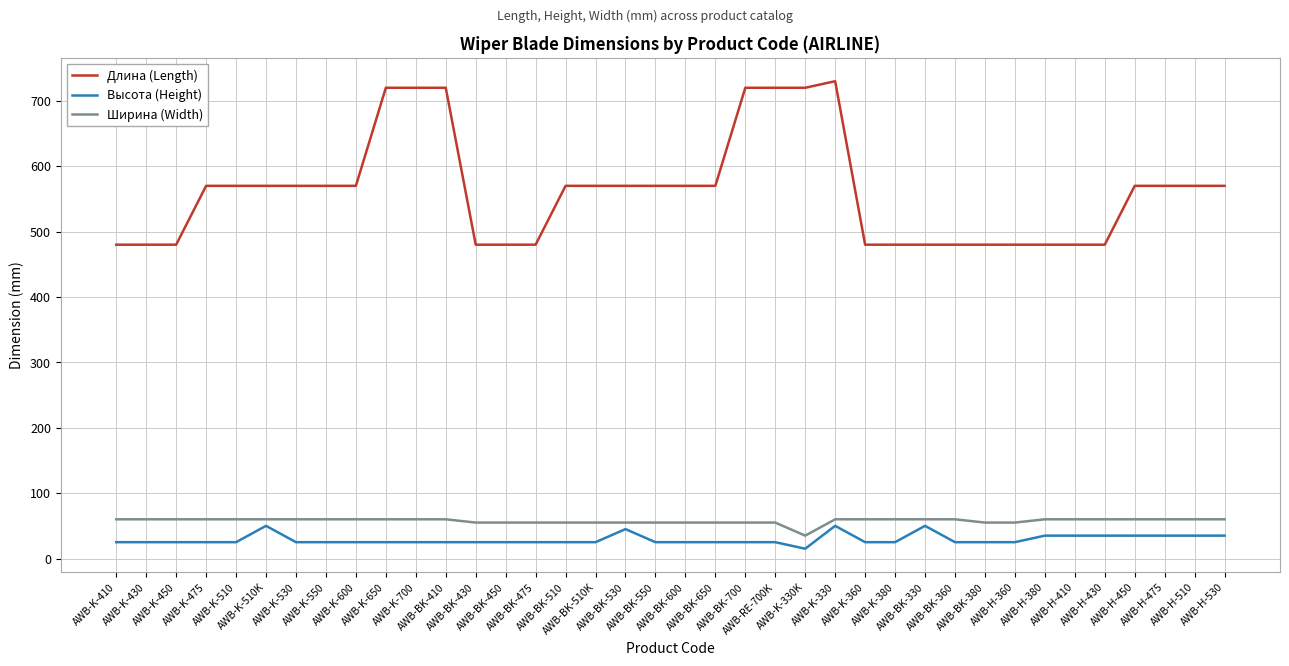

What is the approximate value of Длина (Length) at AWB-K-380?

480